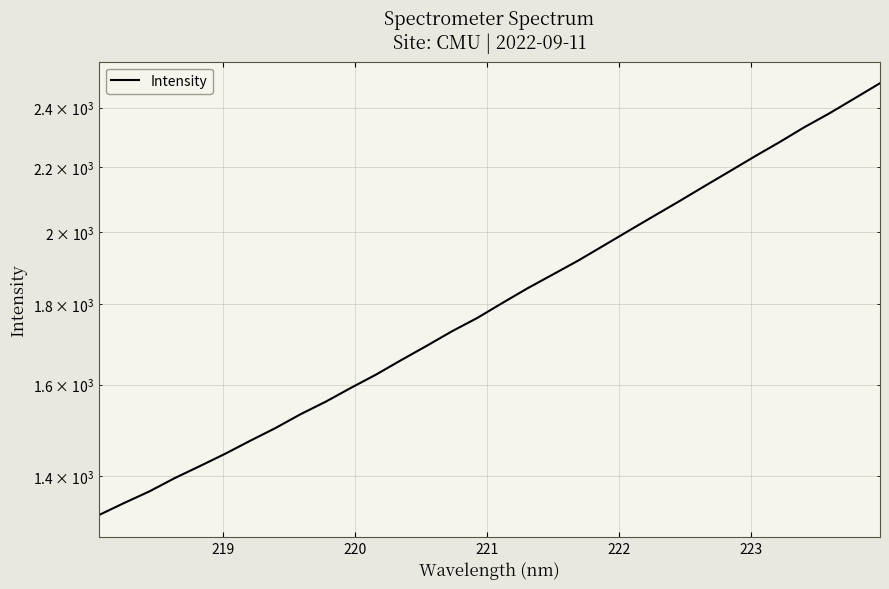

The value at 221 is 583.7. True or false?

False